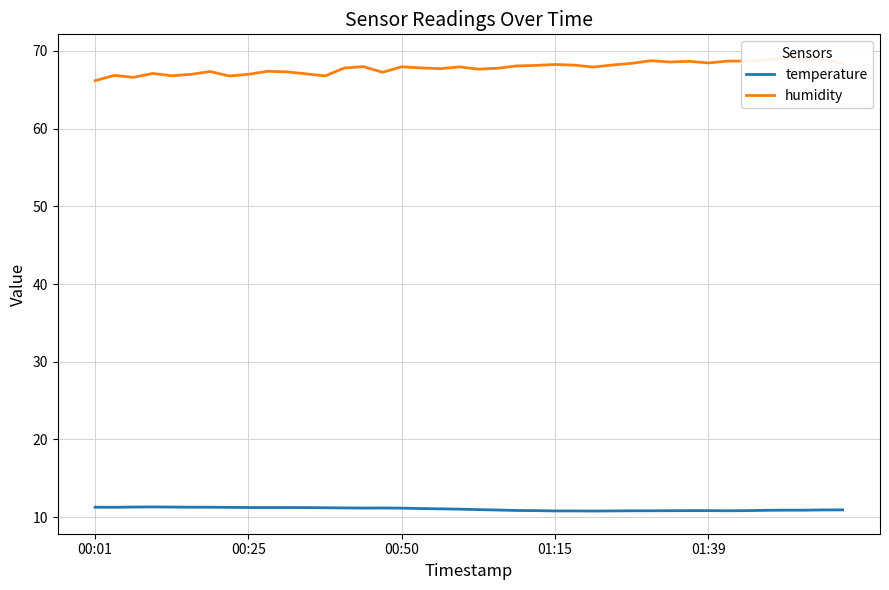

Which series has the largest total across all categories?

humidity